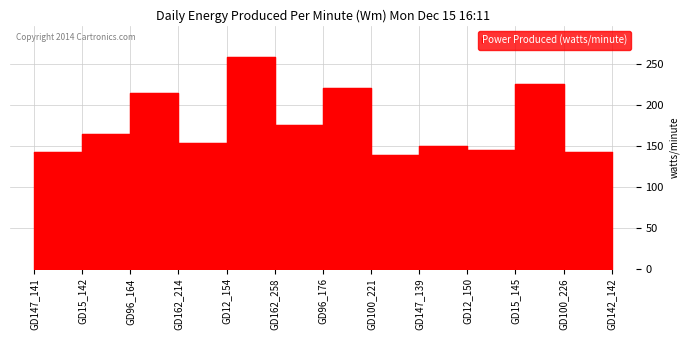

What is the ratio of the value at GD100_221 to the value at GD162_258?

0.9